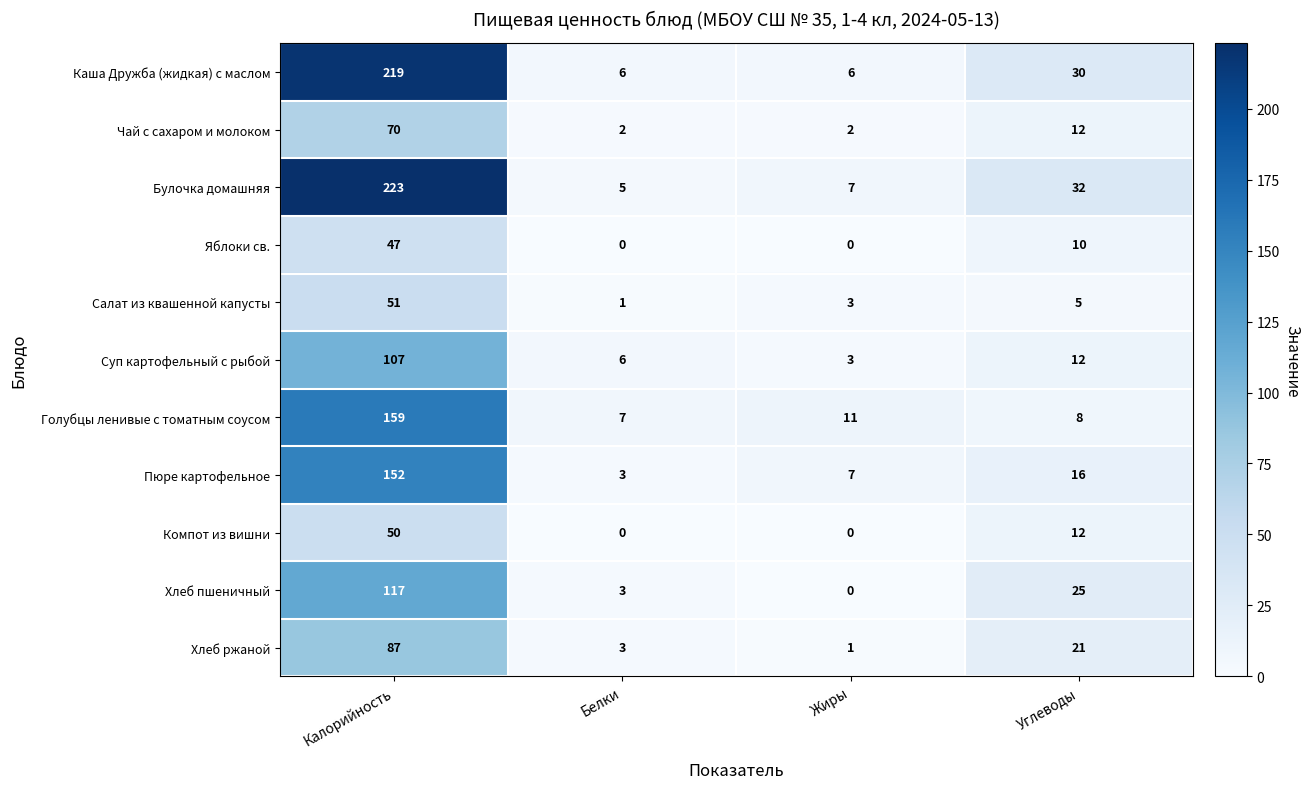

What is the average value of the Голубцы ленивые с томатным соусом series?

46